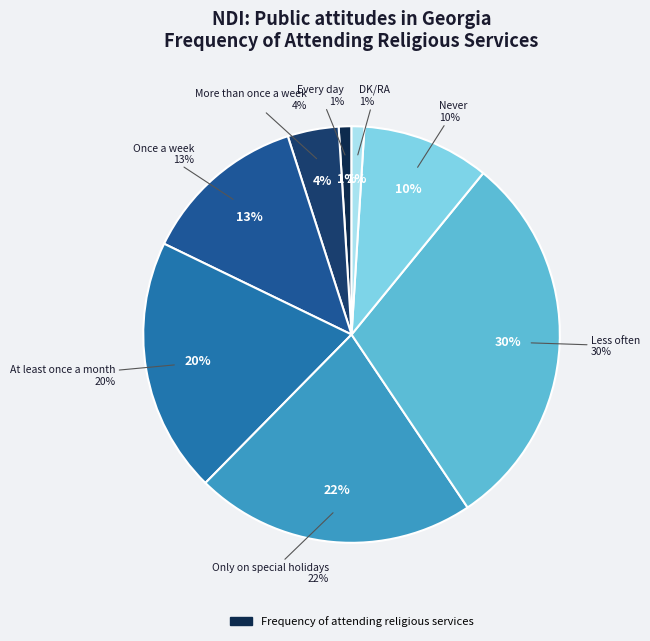

How much of the chart is everything except Never?

90.1%